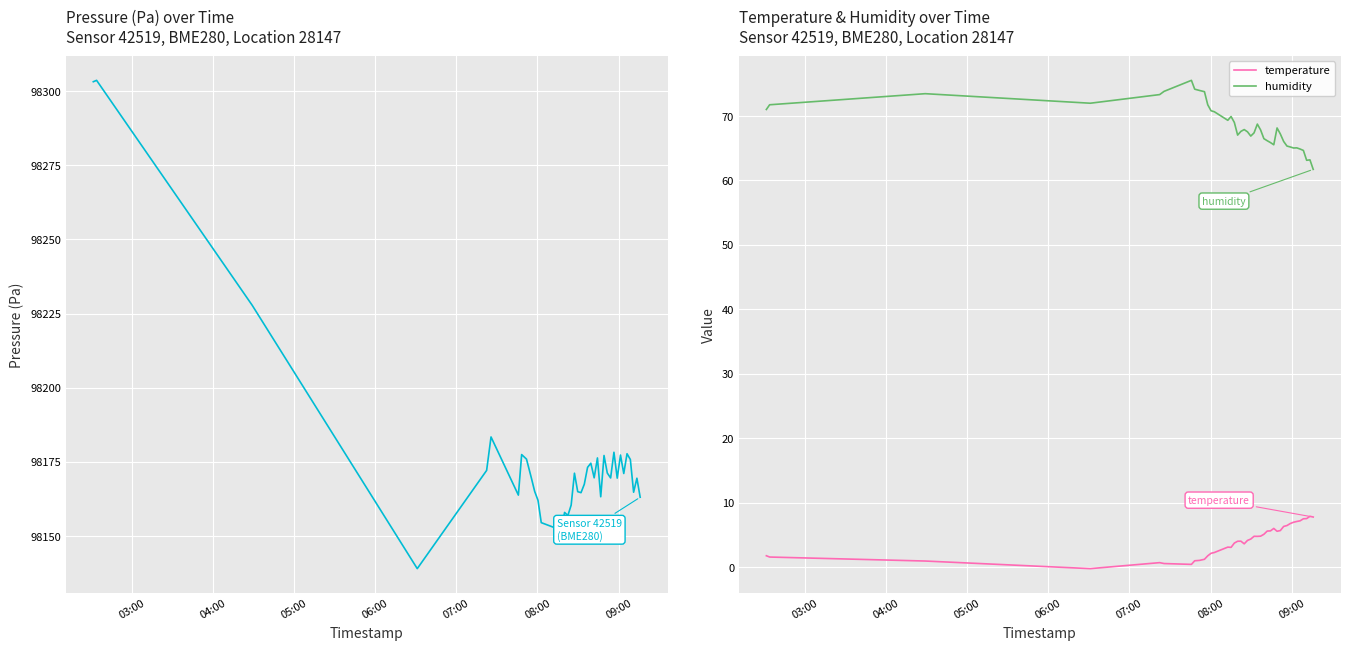

What is the minimum value for humidity?

61.7